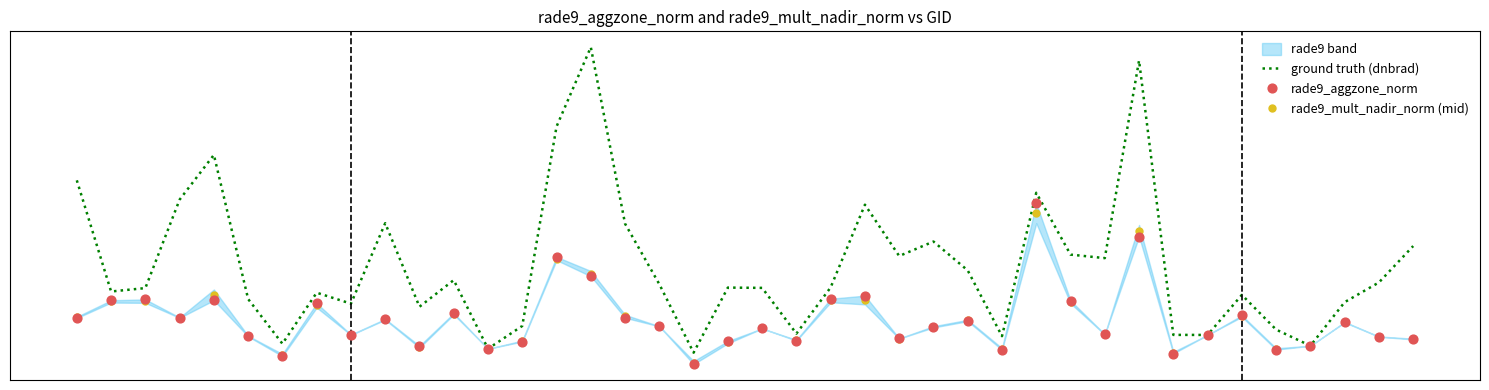

Is the value of ground truth (dnbrad) at 26 greater than the value of rade9_aggzone_norm at 2?

Yes